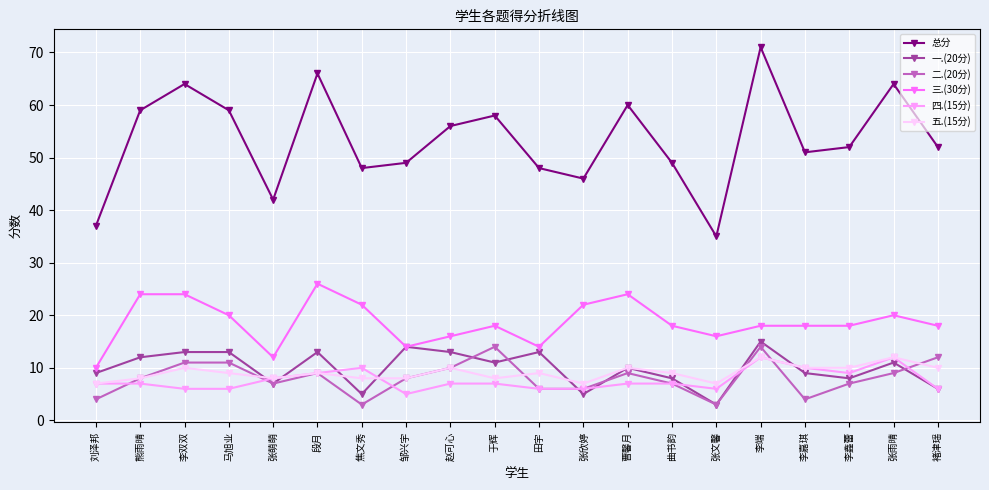

What is the maximum value shown in the chart?

71